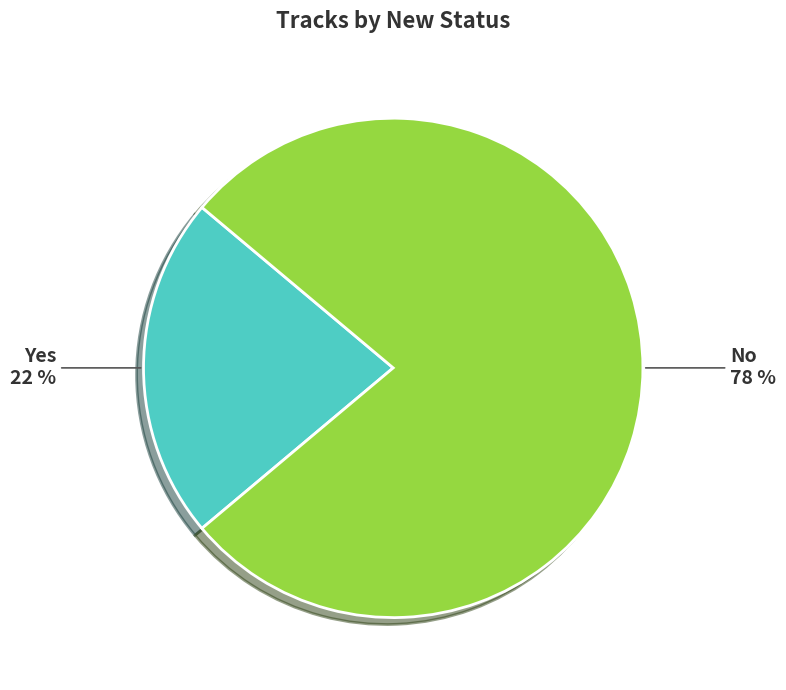

Does any single category account for the majority?

Yes